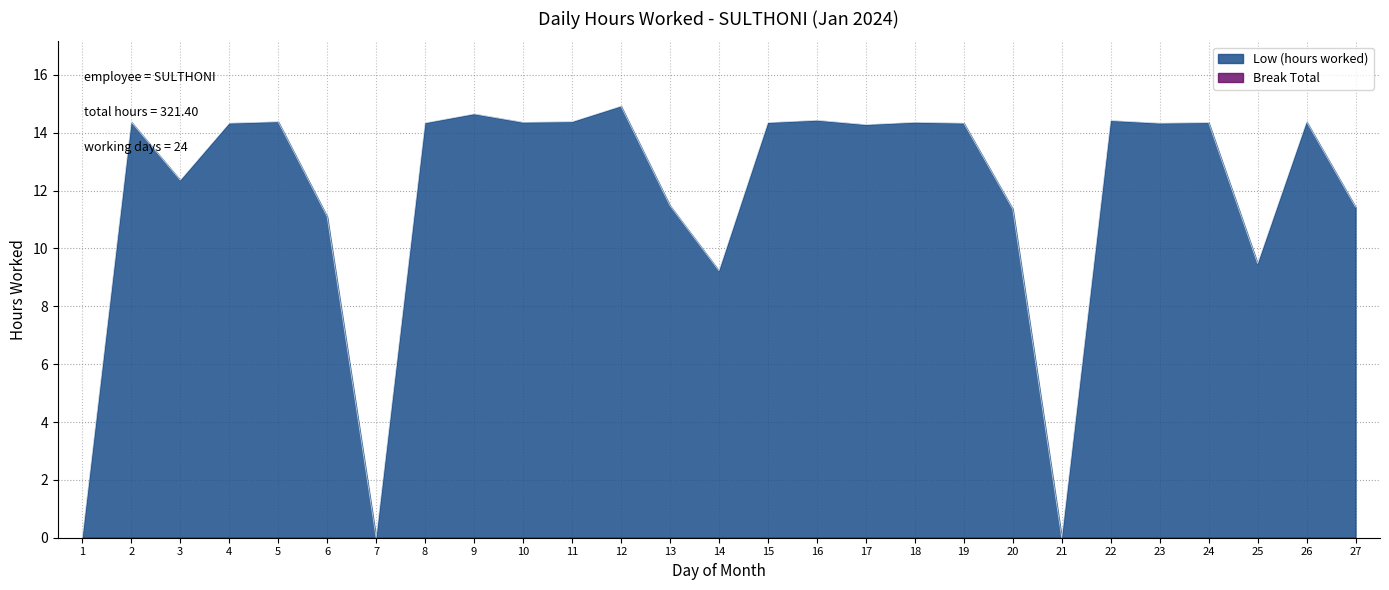

How many distinct data groups are displayed?

2